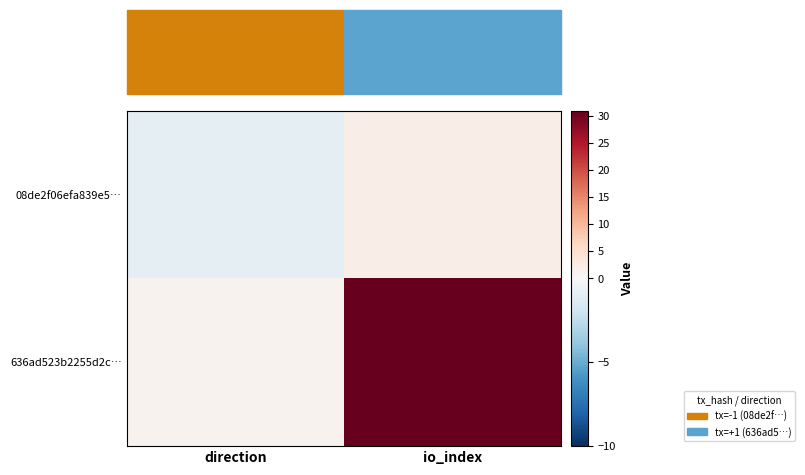

Read the 08de2f06efa839e5… value at direction.

-1